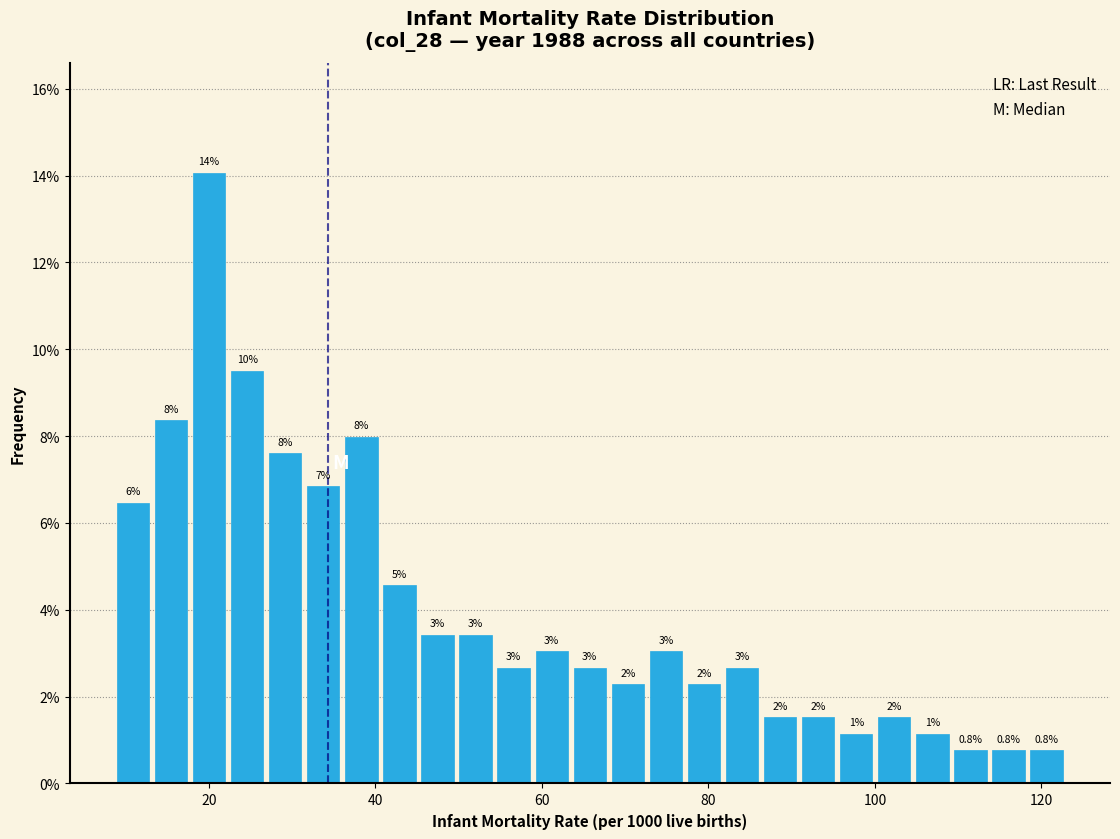

Read against the x-axis, roughly where is the centre of the tallest bar?

20